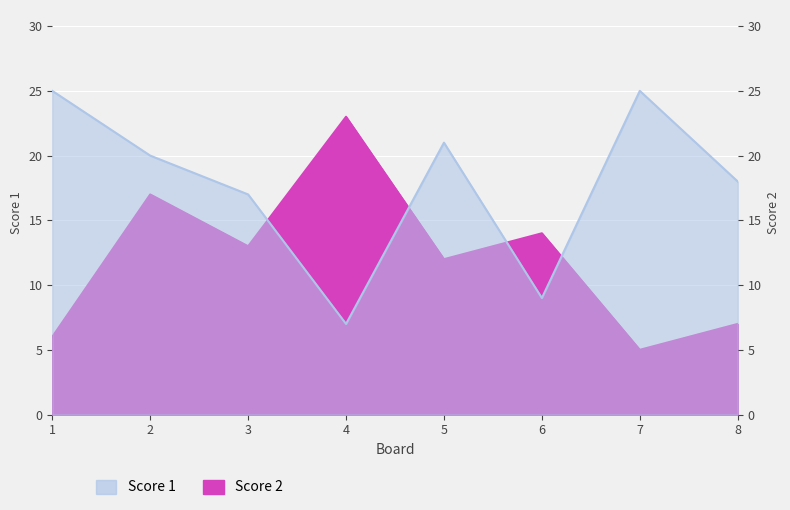

At 6, list the series in order from largest to smallest.

Score 2, Score 1